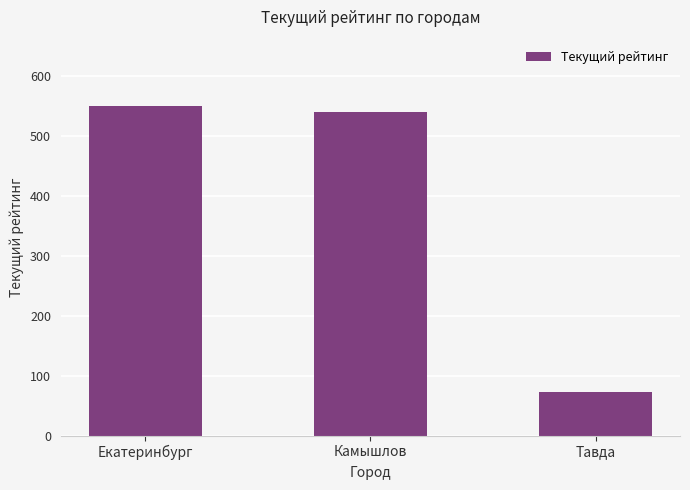

What is the change in value from Екатеринбург to Камышлов?

-10